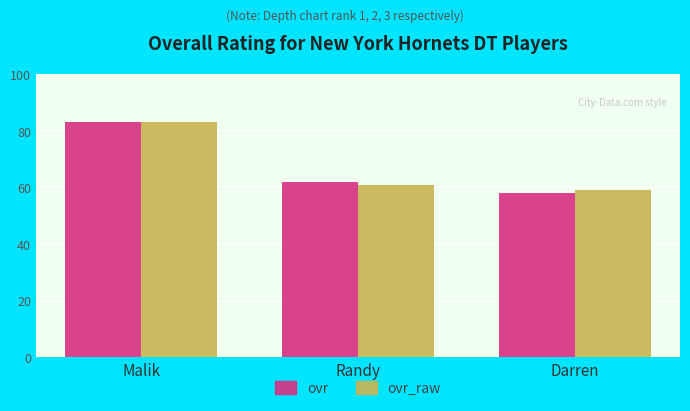

What is the lowest value of the ovr_raw series?

59